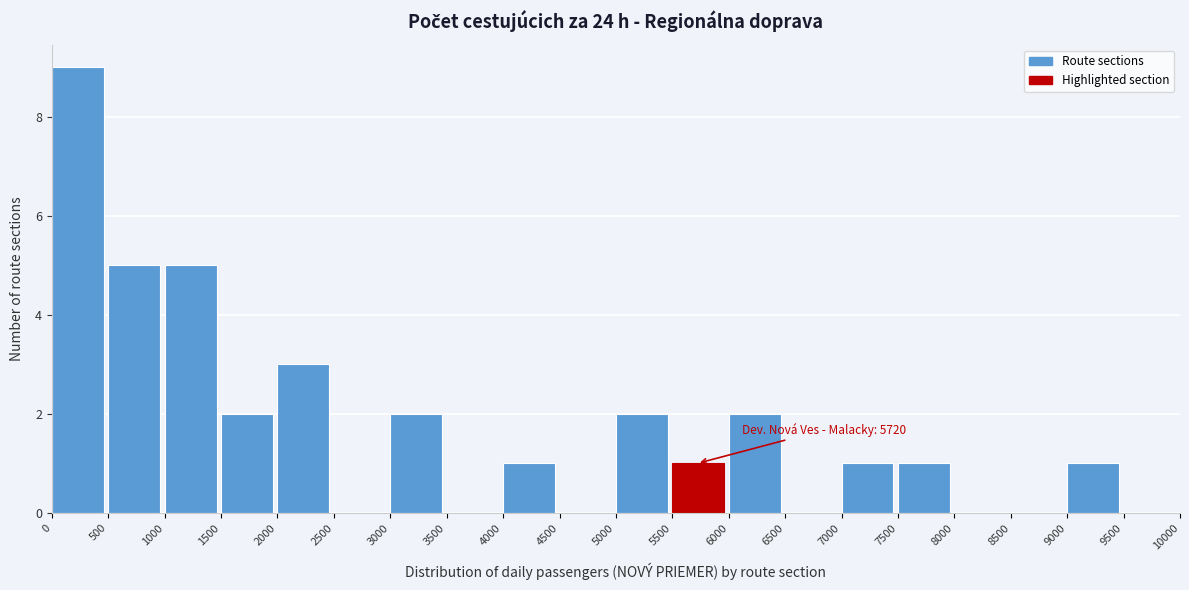

Over which range of the x-axis is the bar tallest?

0 to 500